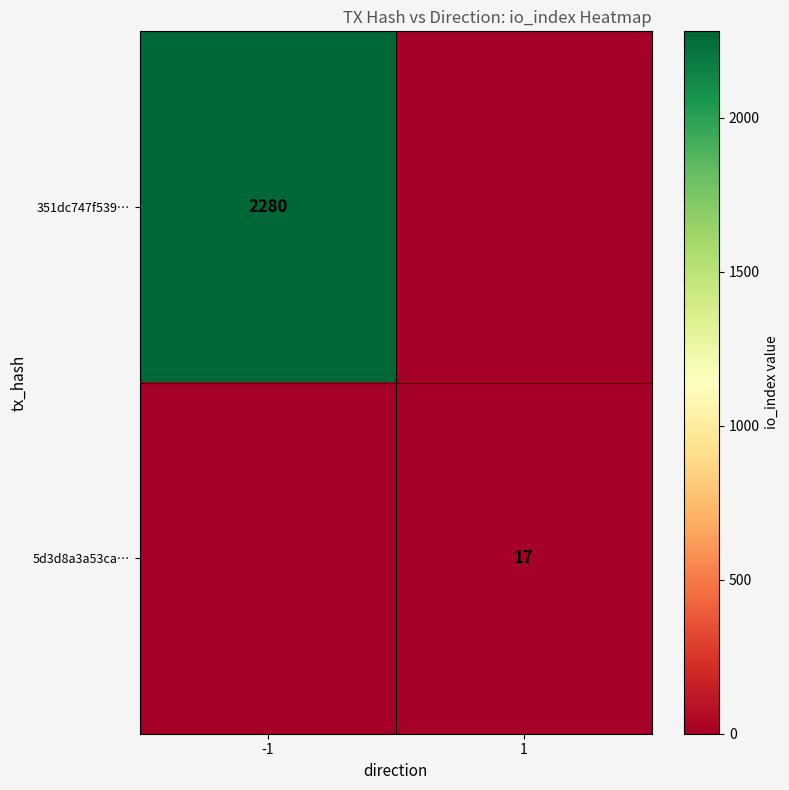

Is the value of 351dc747f539… at -1 greater than the value of 5d3d8a3a53ca… at 1?

Yes